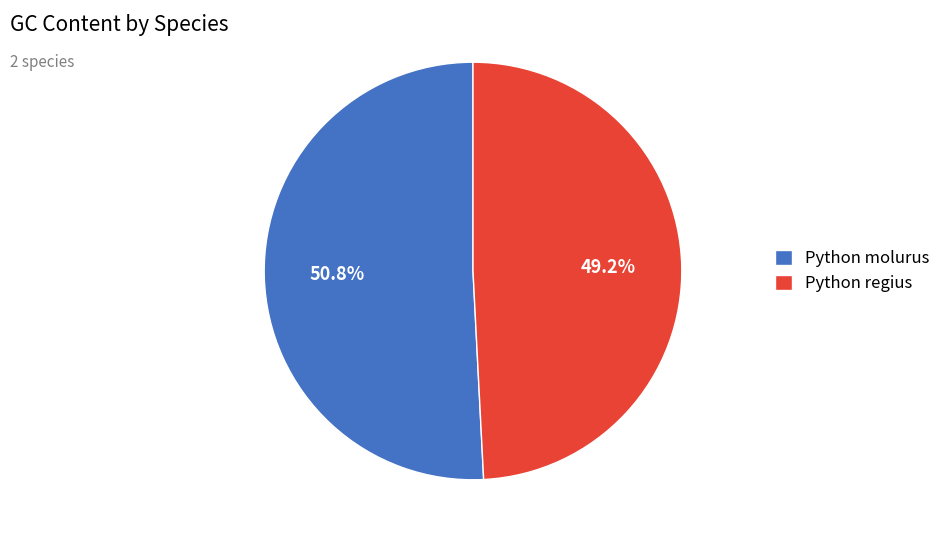

Does any single category account for the majority?

Yes